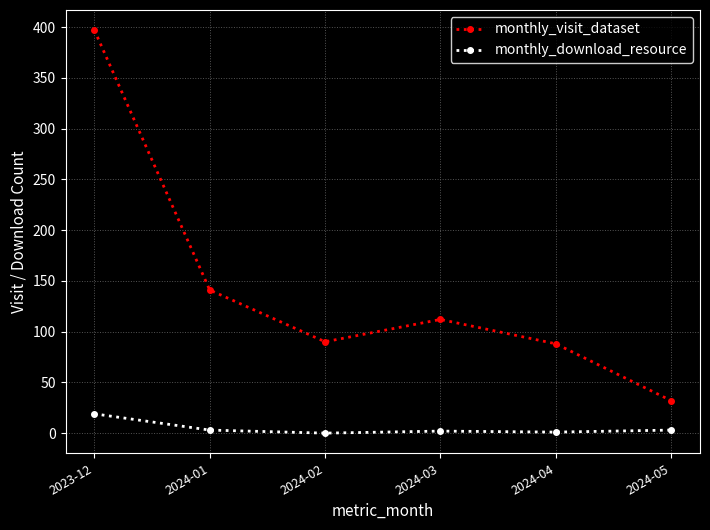

Where is the first local minimum for monthly_visit_dataset?

2024-02